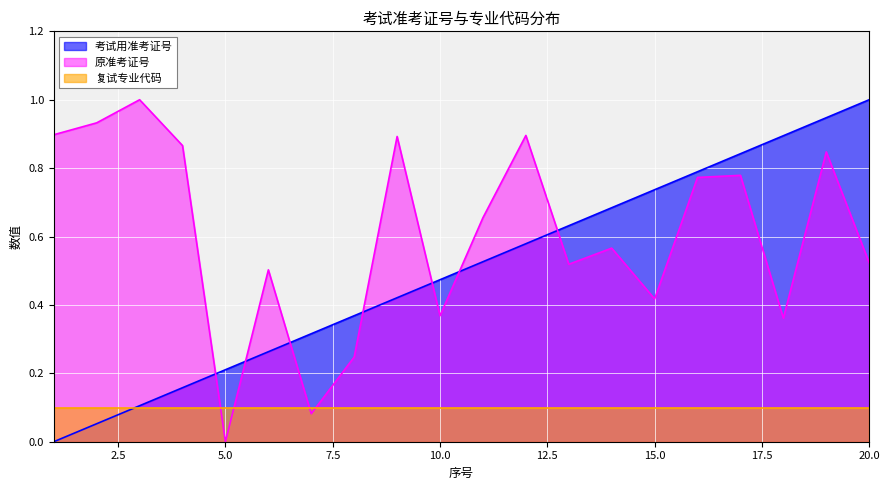

The 原准考证号 series shows 0.0 at 5.0. True or false?

True